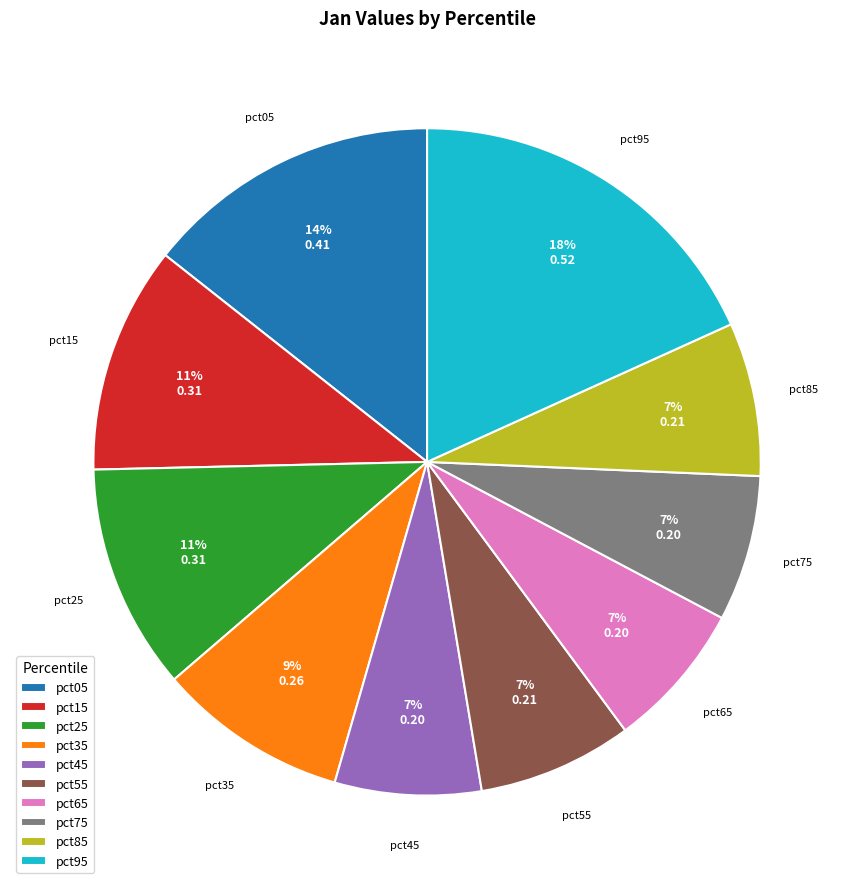

Does pct25 account for over 50% of the chart?

No